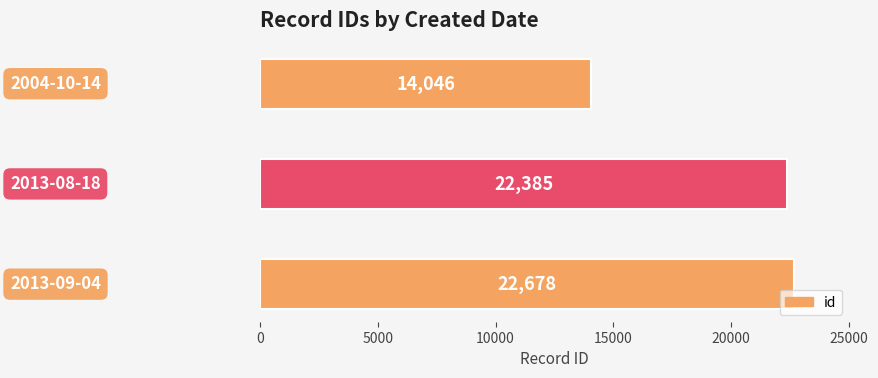

What is the difference between the second highest and minimum values?

8339